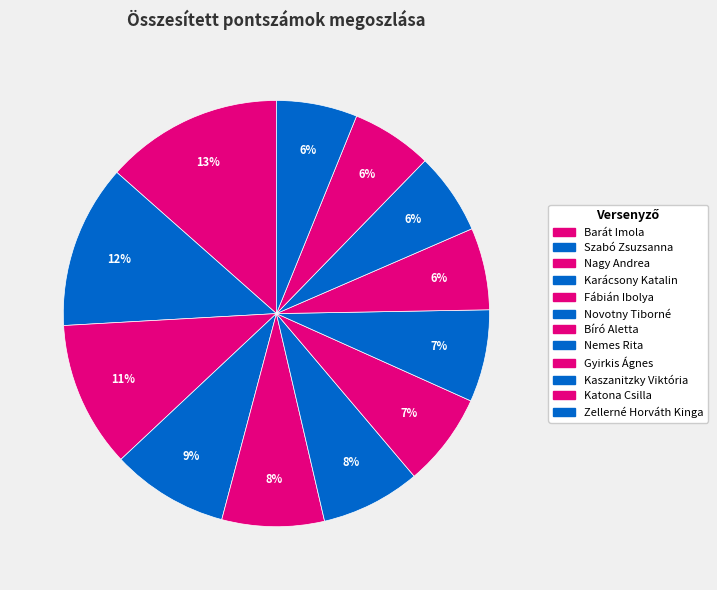

To the nearest percent, what portion does Novotny Tiborné represent?

8%